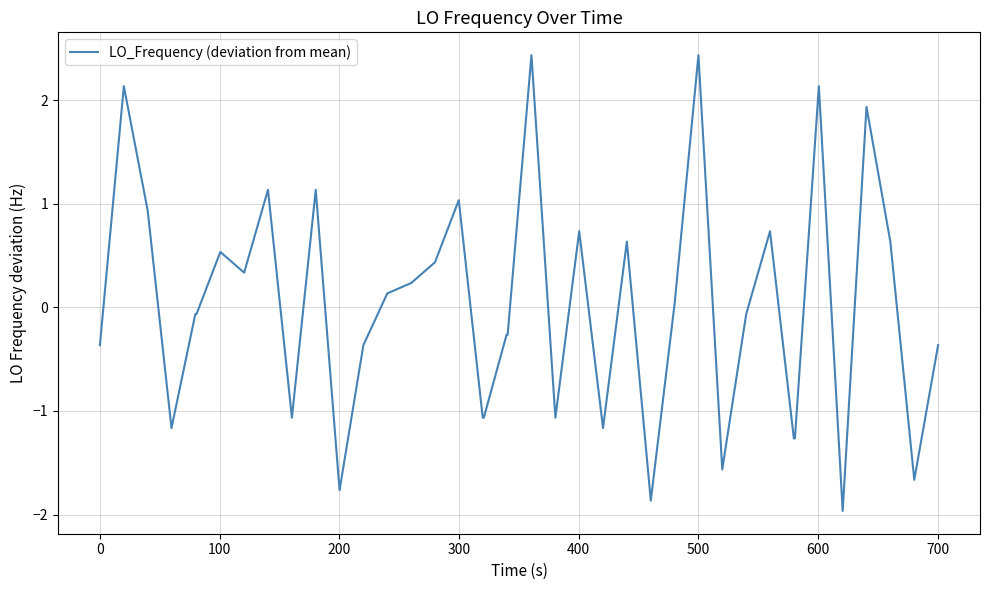

What is the difference between the maximum and minimum values?

4.4